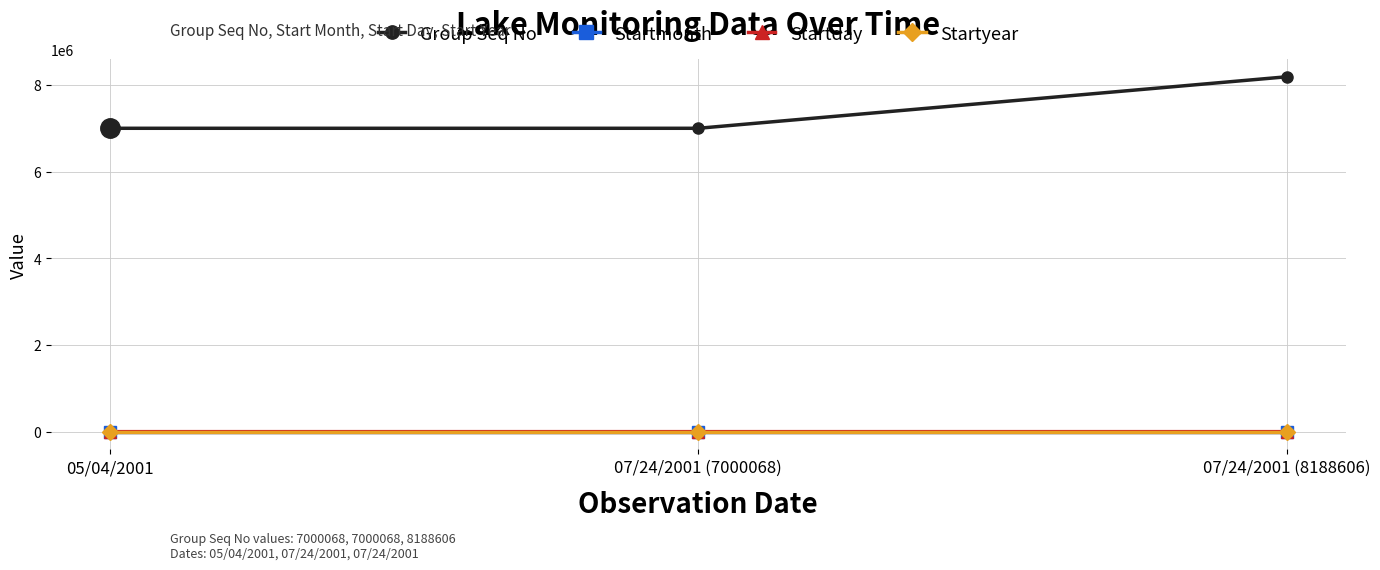

True or false: Group Seq No has a value of 11007930 at 07/24/2001 (7000068).

False